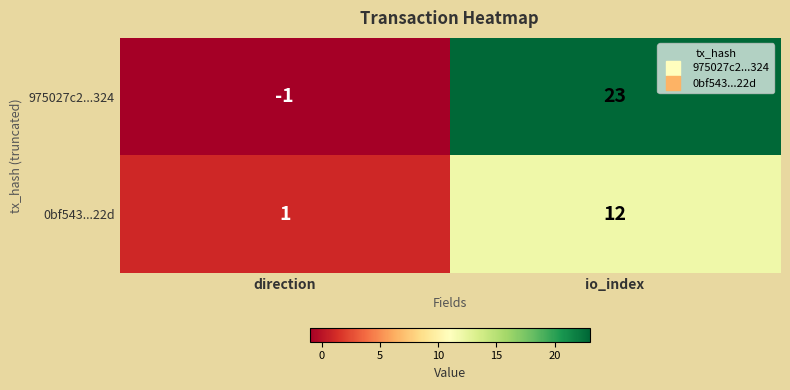

Which series has the largest range (max minus min)?

975027c2...324